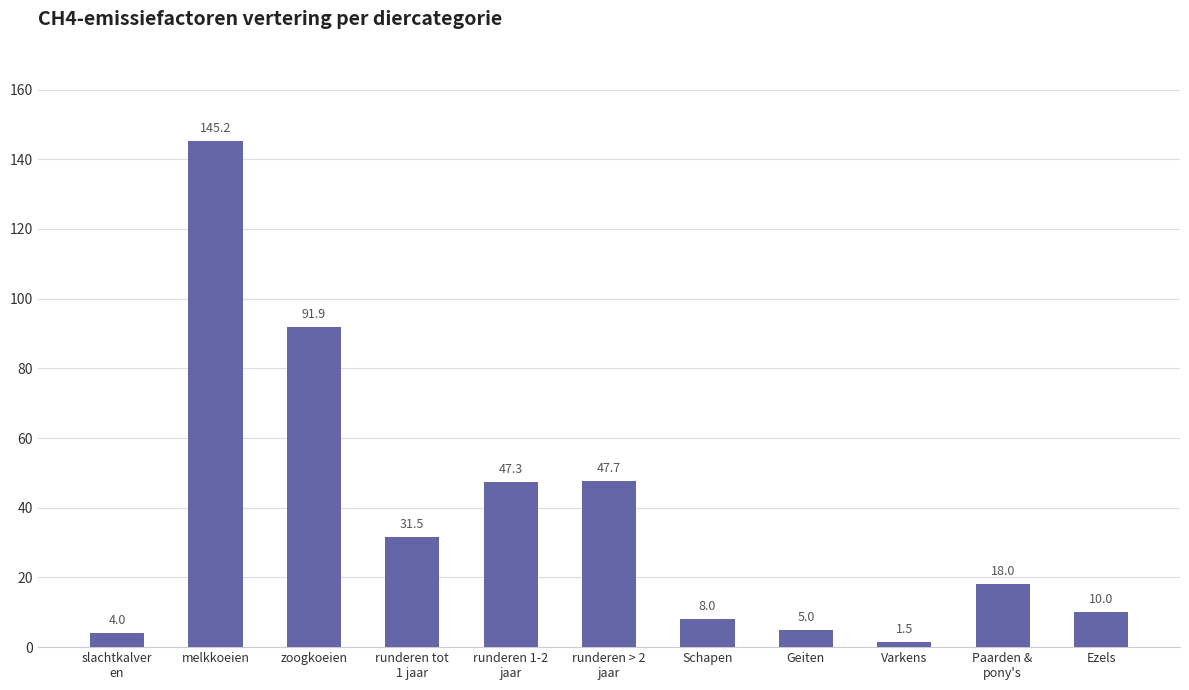

Rank the categories by value from lowest to highest.

Varkens, slachtkalver
en, Geiten, Schapen, Ezels, Paarden &
pony's, runderen tot
1 jaar, runderen 1-2
jaar, runderen > 2
jaar, zoogkoeien, melkkoeien